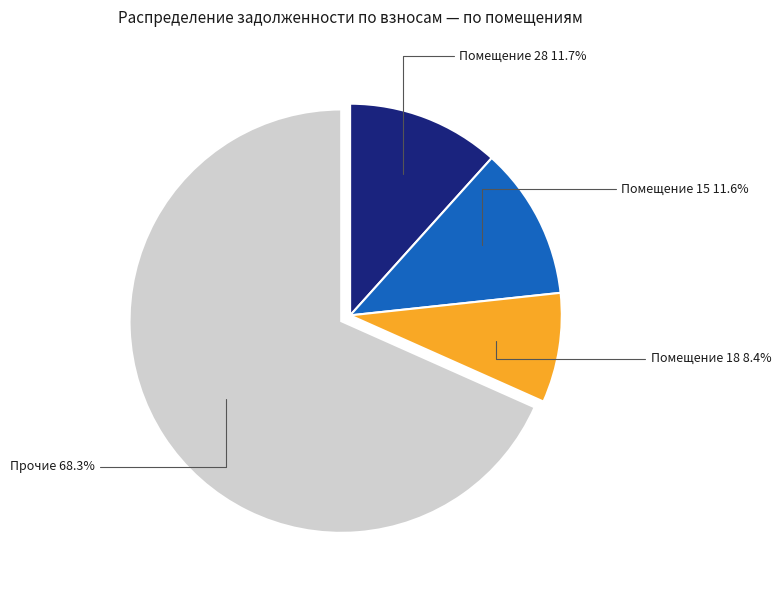

Is there any slice that represents more than half of the pie?

Yes